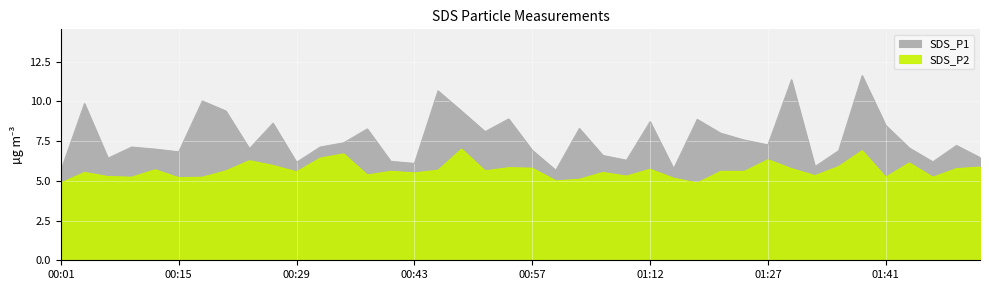

What are all the series names shown in the legend?

SDS_P1, SDS_P2